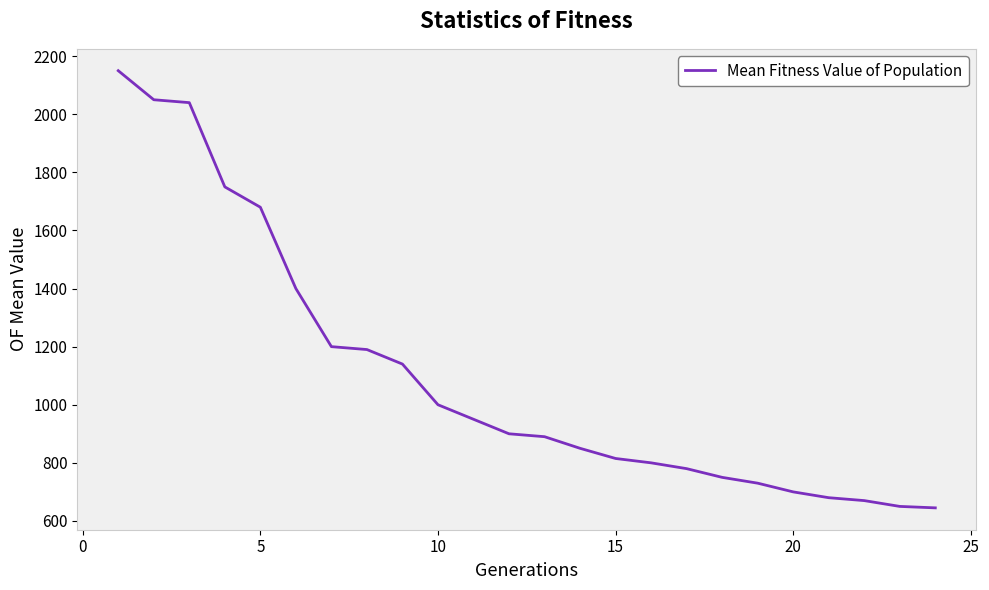

How many lines are shown in the chart?

1